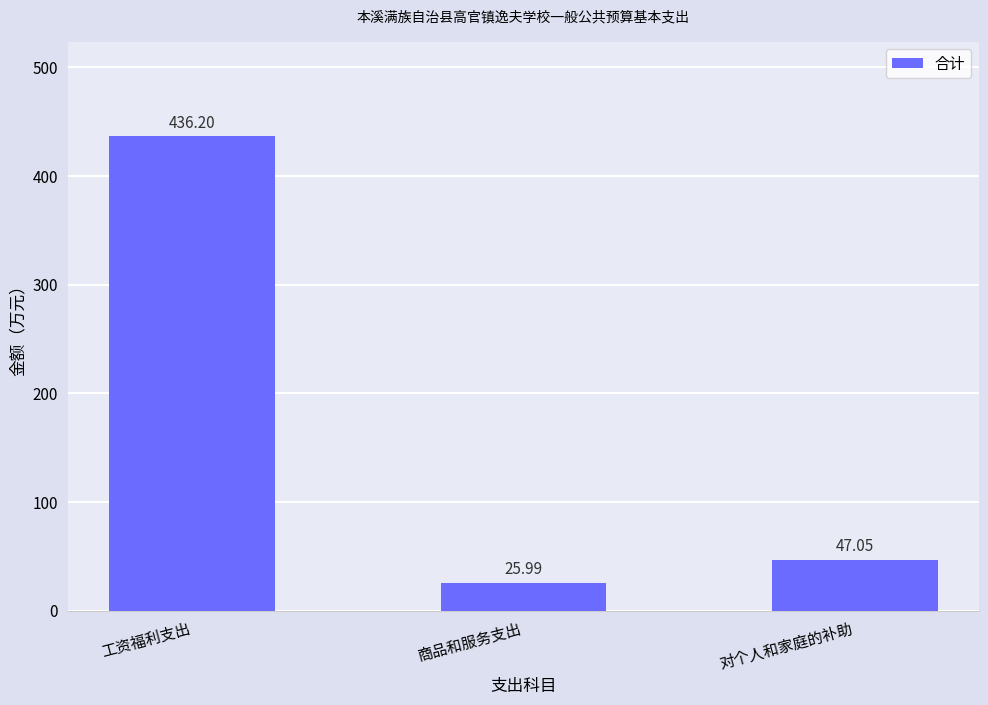

What value does the data have at 工资福利支出?

436.2